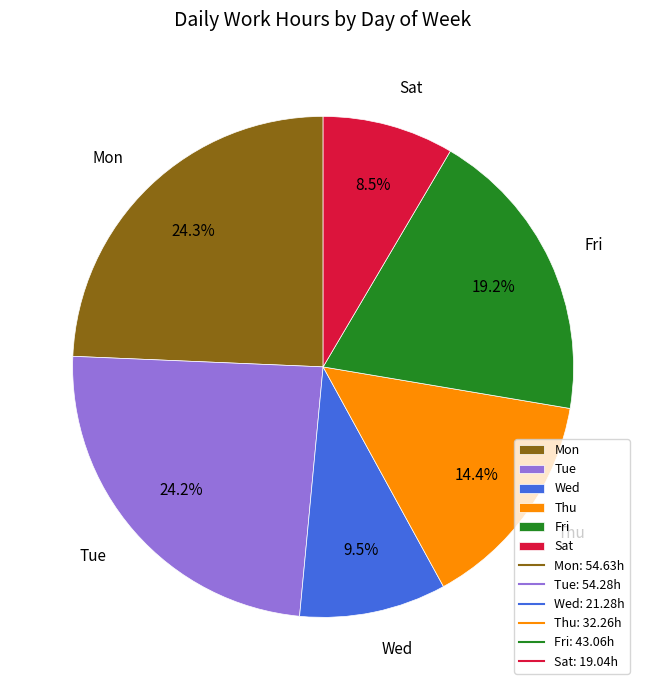

Is there a majority slice in this chart?

No